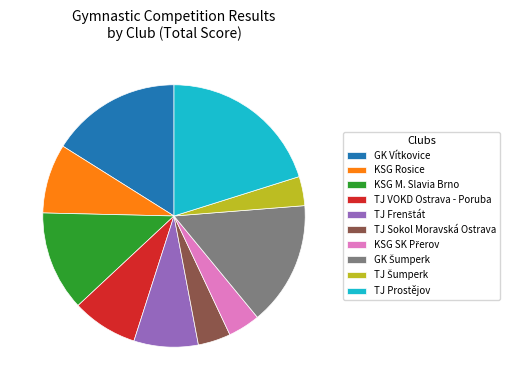

What is the largest slice in the pie chart?

TJ Prostějov